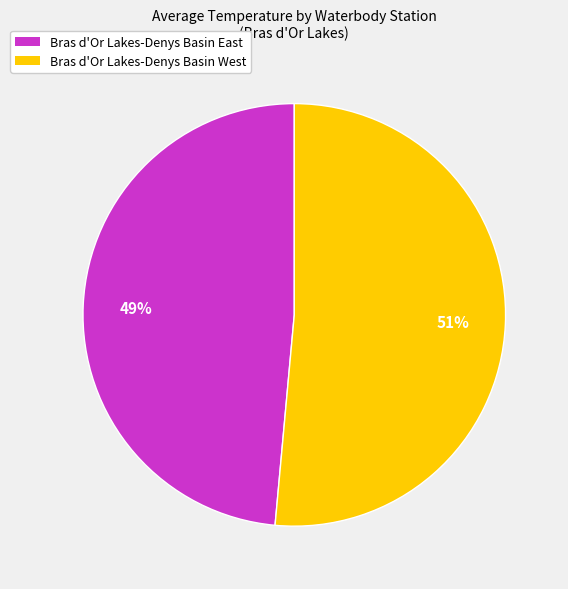

The Bras d'Or Lakes-Denys Basin West slice represents 45% of the pie. True or false?

False